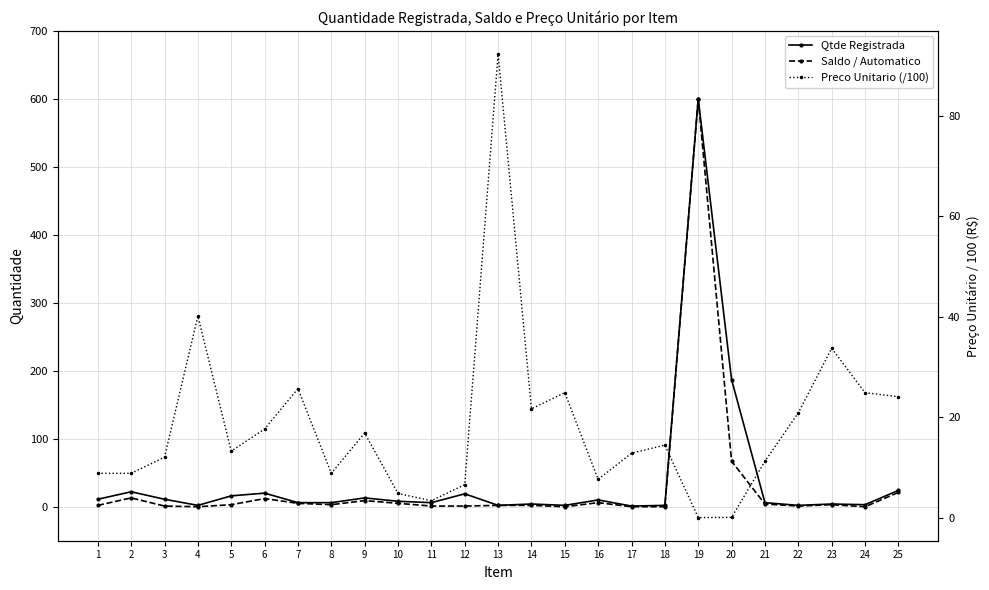

What is the difference between the highest and lowest values at 14?

19.7